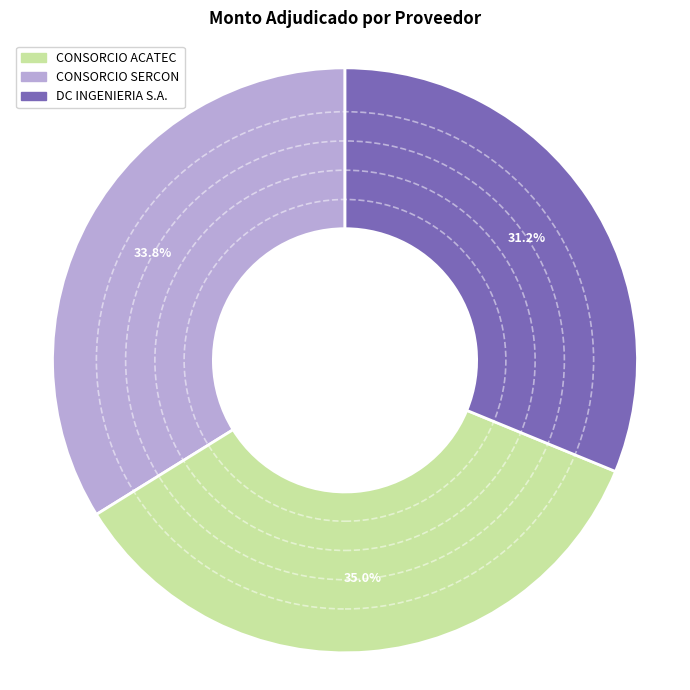

Combined, what portion of the pie is CONSORCIO ACATEC and CONSORCIO SERCON?

68.8%